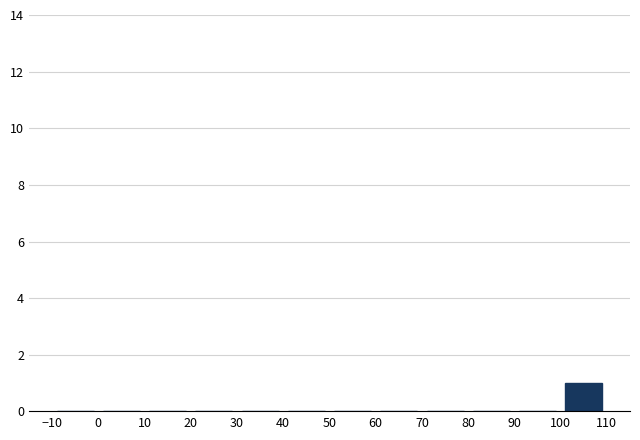

Which range on the x-axis has the tallest bar?

100 to 110